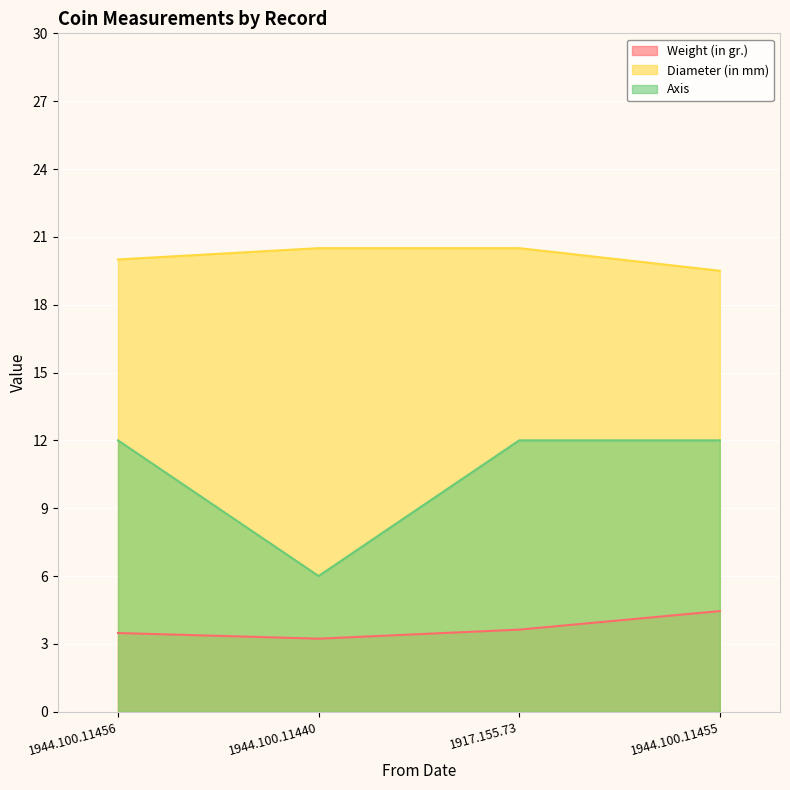

What position from the left is 1944.100.11440?

2